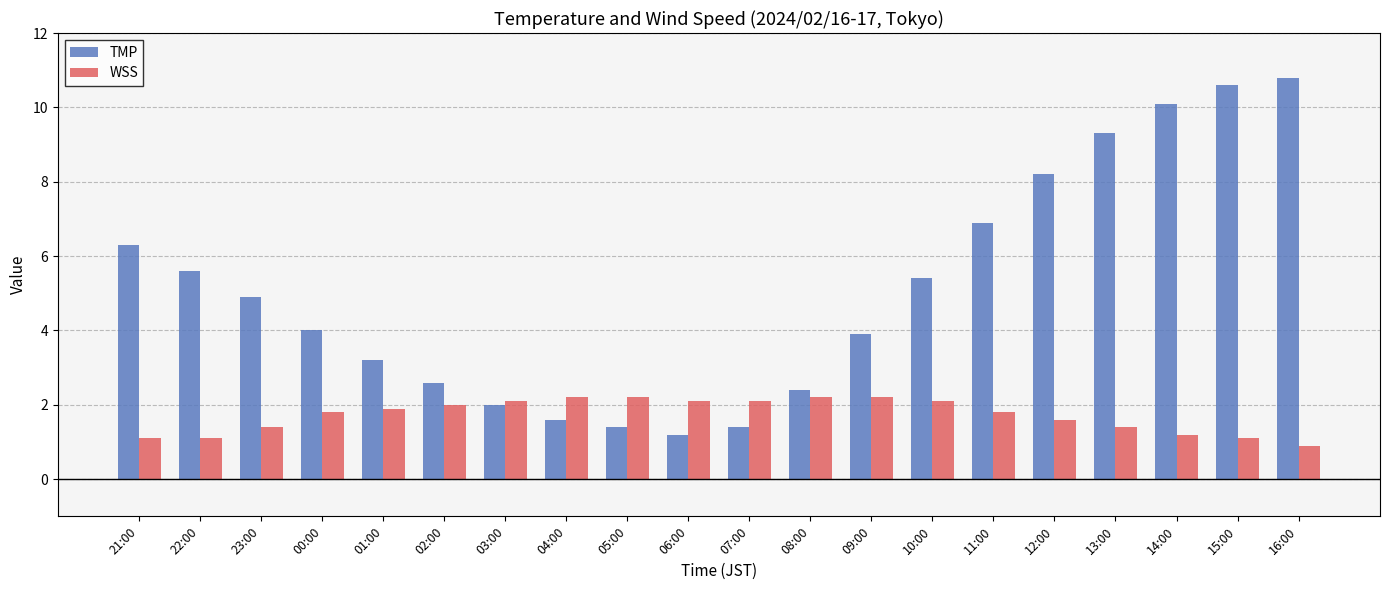

What is the sum of all TMP values?

101.8